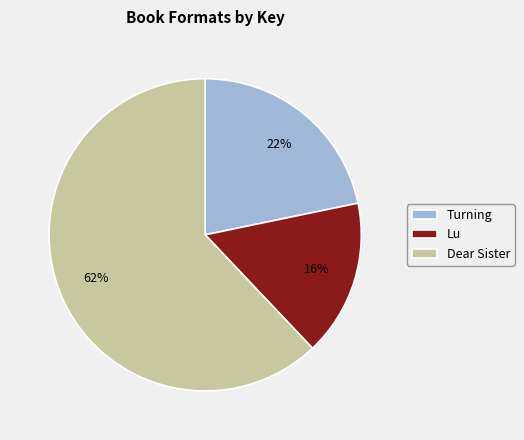

Which category has the biggest portion of the pie?

Dear Sister